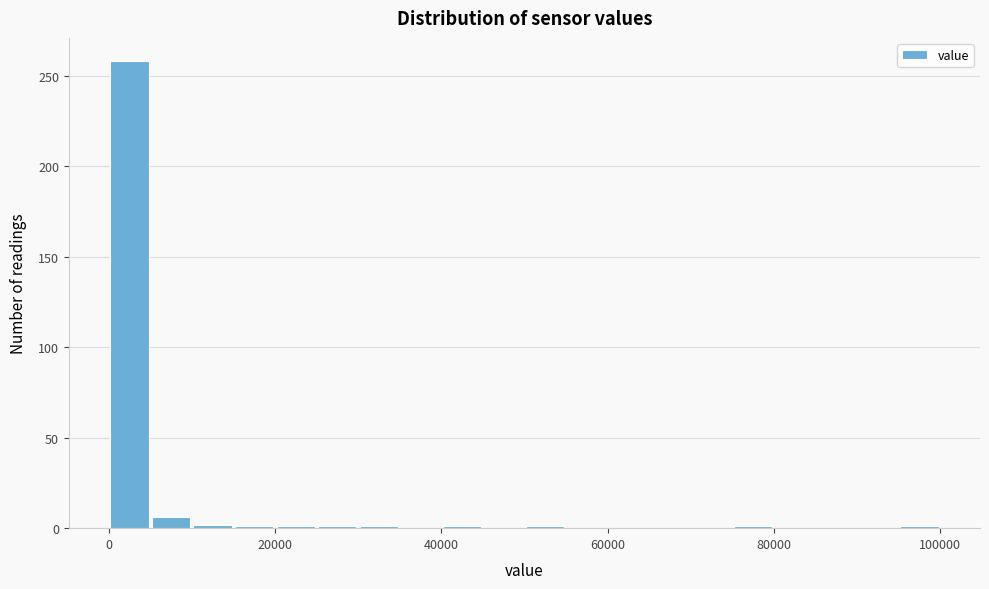

Read against the x-axis, roughly where is the centre of the tallest bar?

2000